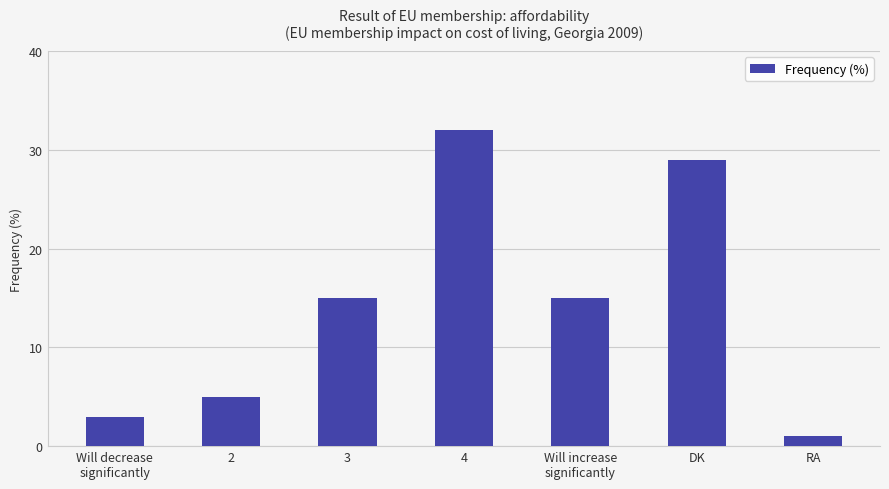

Are the bars grouped side by side (vs. stacked)?

No